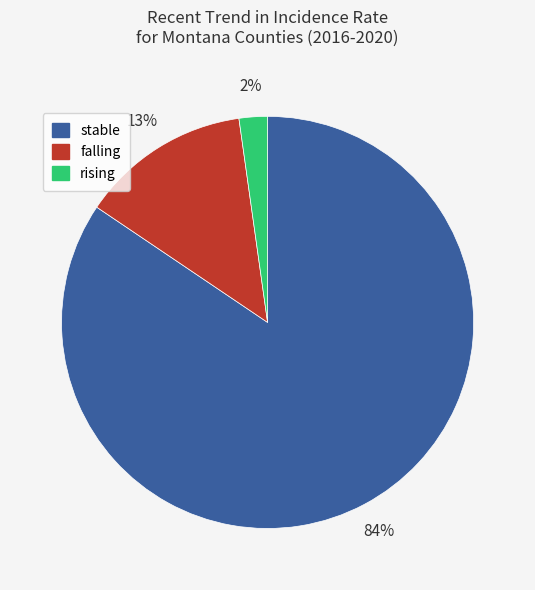

Count the number of slices in the pie.

3